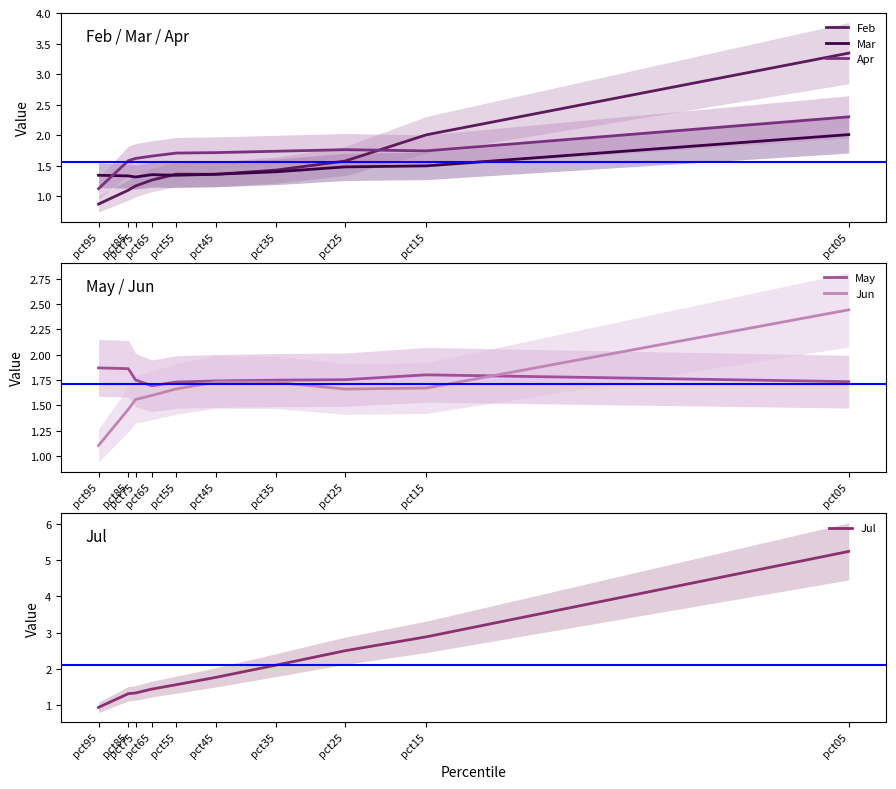

Which category has the highest value across all series?

pct05